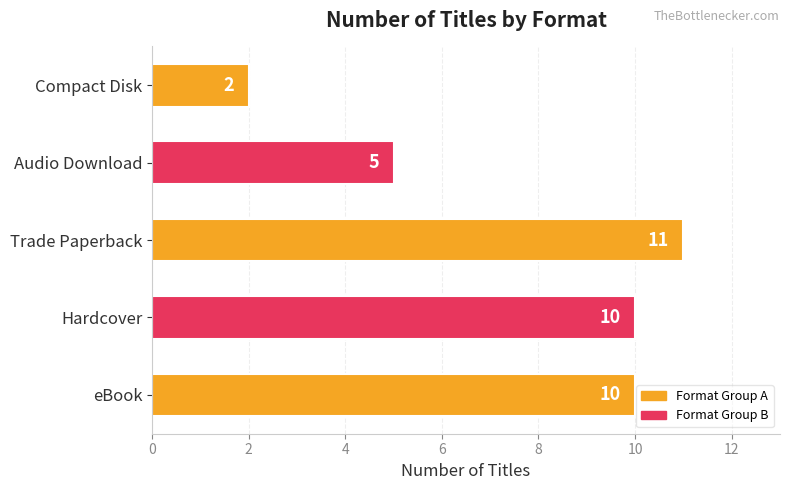

Does the chart contain any negative values?

No